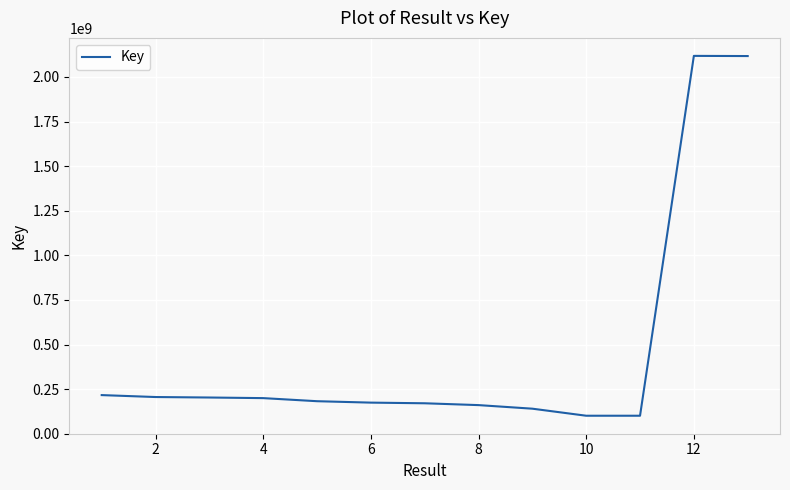

What is the difference between the maximum and minimum values?

2017674895